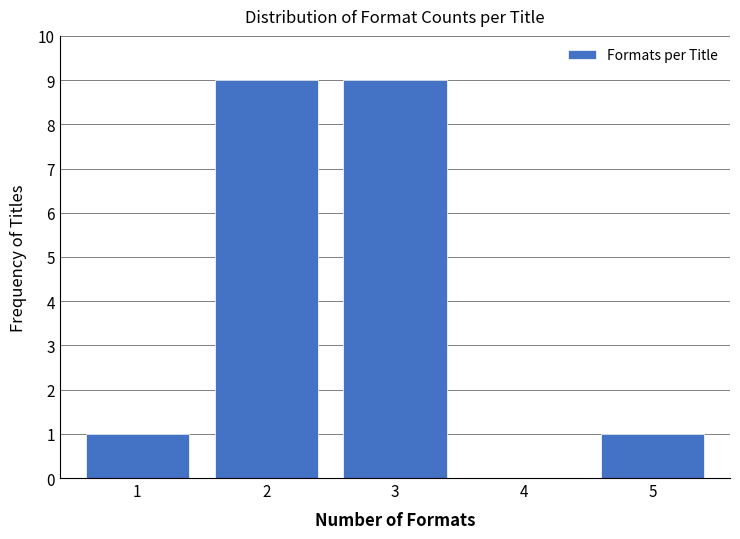

What is the height of the bar covering 1.5 to 2.5 on the x-axis? The values are not printed on the chart, so give them approximately, as read against the axis.

9